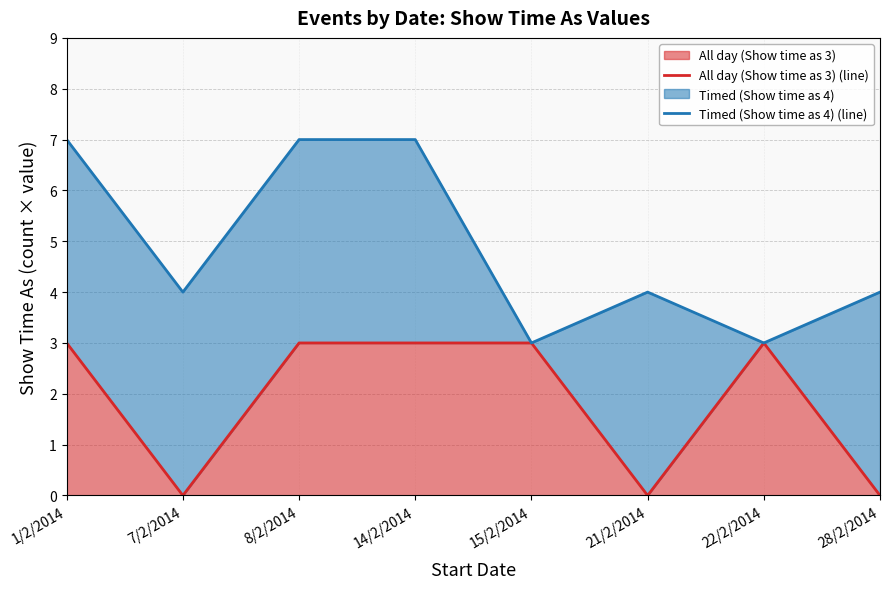

What is the sum of the Timed (Show time as 4) (line) values at 7/2/2014 and 8/2/2014?

11